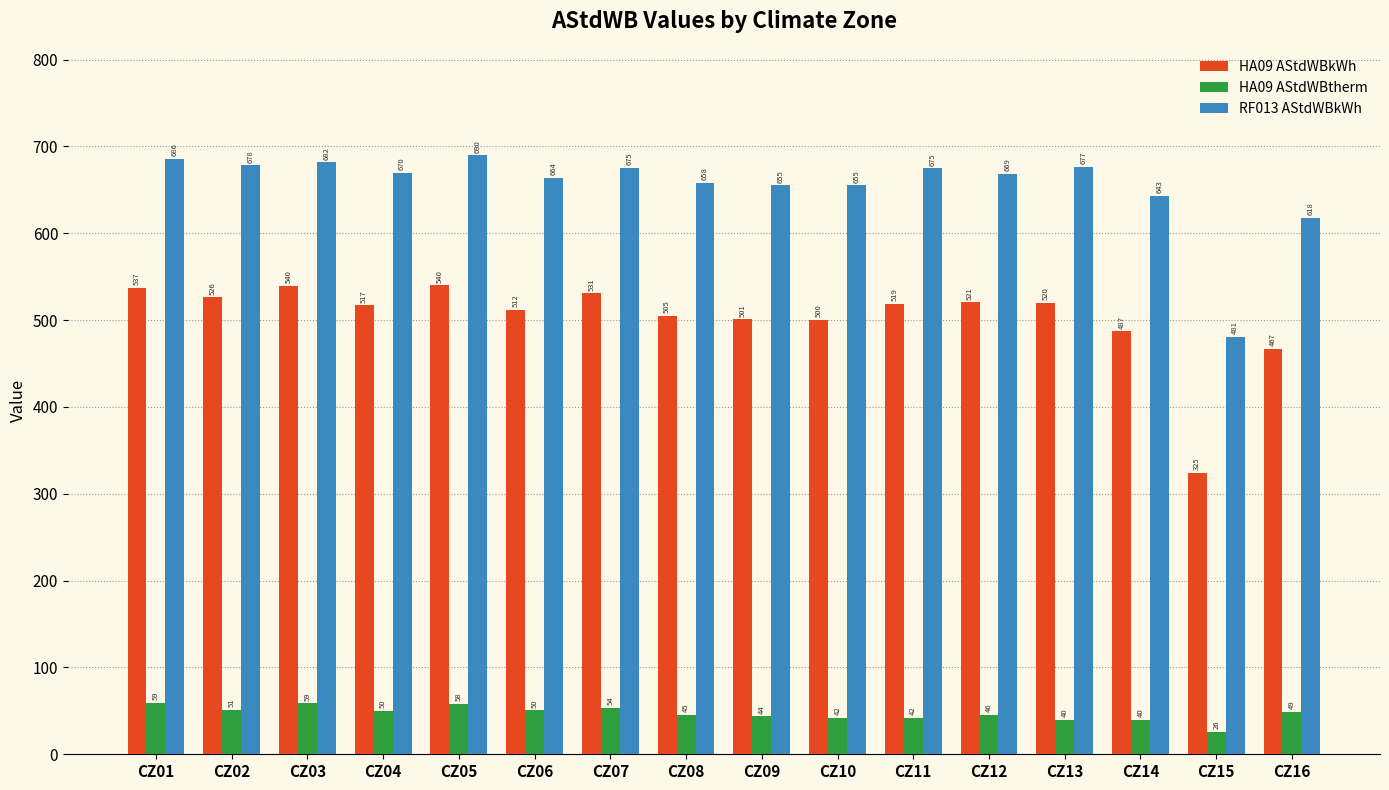

Rank the series by their maximum value, from lowest to highest.

HA09 AStdWBtherm, HA09 AStdWBkWh, RF013 AStdWBkWh